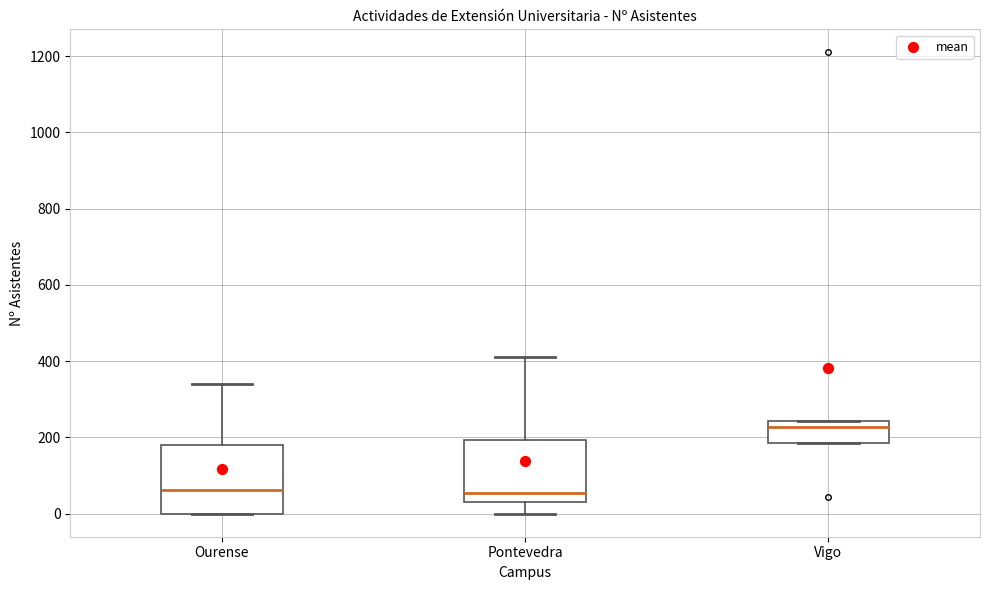

Reading left to right, read every box against the y-axis: the position of its median line, the range the box covers, and the ends of its whiskers. The values are not printed on the chart, so give them approximately, as read against the axis.

Ourense: median 60, box 0 to 180, whiskers 0 to 340
Pontevedra: median 60, box 40 to 200, whiskers 0 to 420
Vigo: median 220, box 180 to 240, whiskers 180 to 240